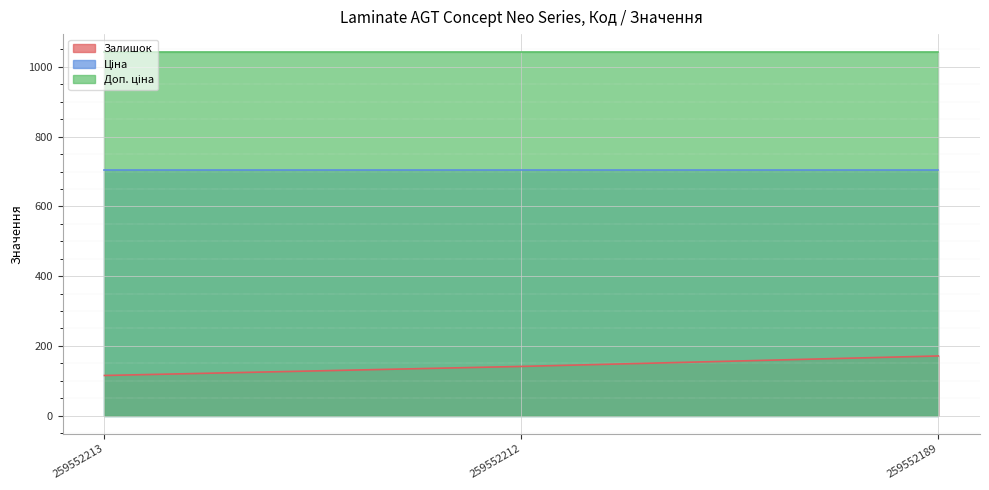

Reading left to right, what are all the values shown in this chart?

Залишок: 115.0	141.0	171.0
Ціна: 705.5	705.5	705.5
Доп. ціна: 1042.0	1042.0	1042.0